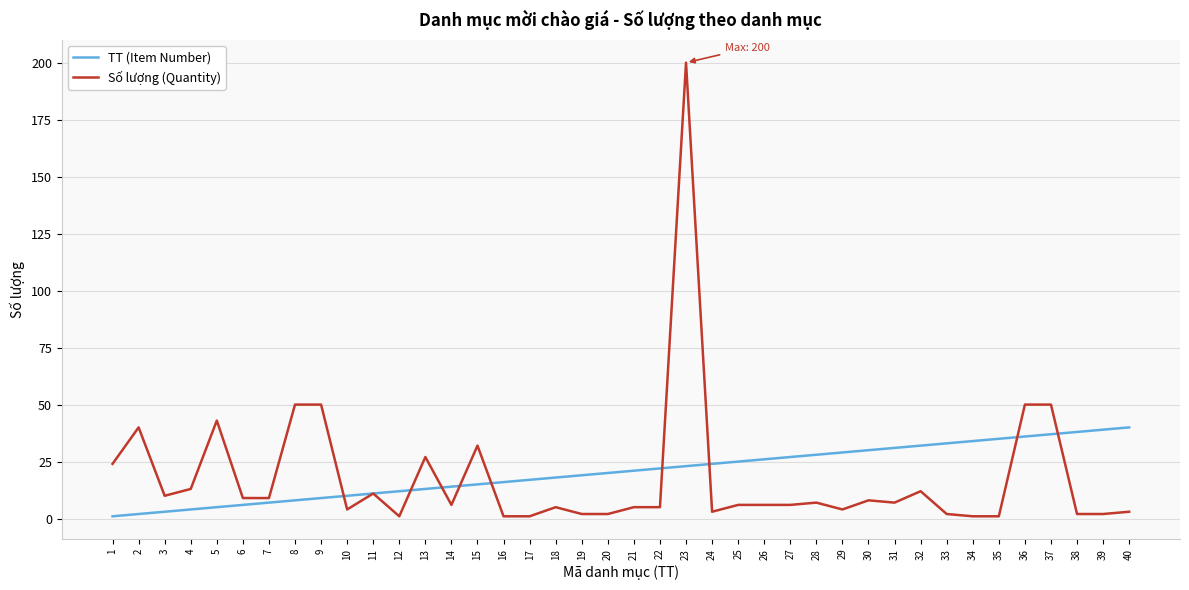

What are all the series names shown in the legend?

TT (Item Number), Số lượng (Quantity)